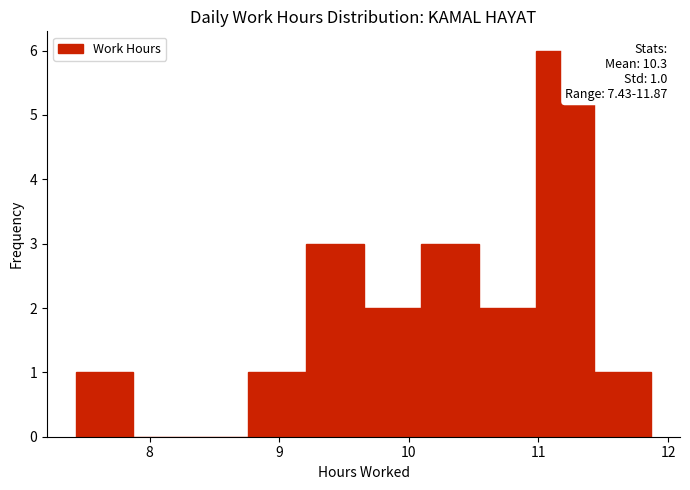

Over which range of the x-axis is the bar tallest?

11.0 to 11.4